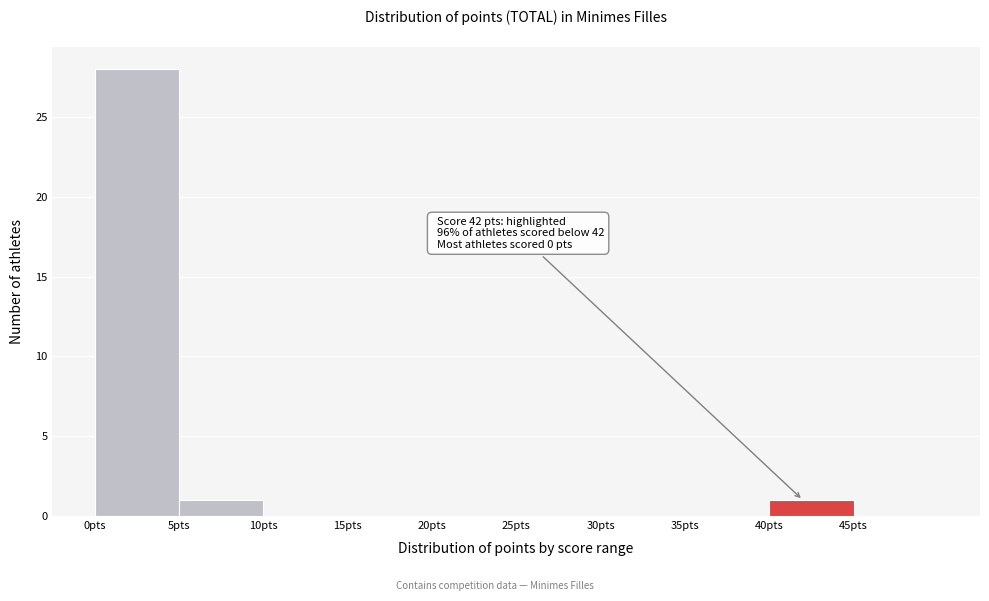

Over which range of the x-axis is the bar tallest?

0 to 5